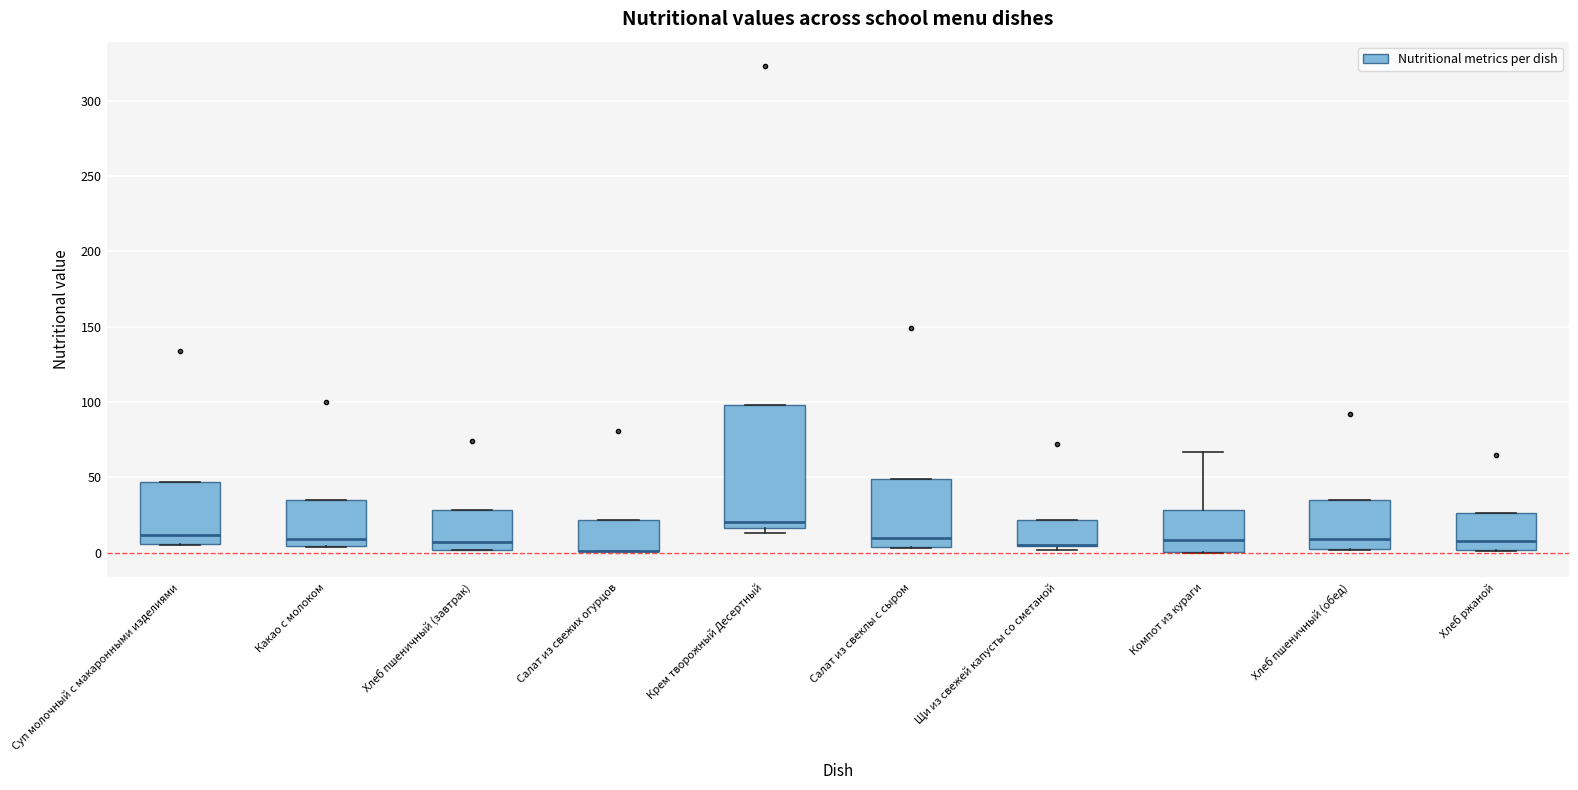

Reading left to right, read every box against the y-axis: the position of its median line, the range the box covers, and the ends of its whiskers. The values are not printed on the chart, so give them approximately, as read against the axis.

Суп молочный с макаронными изделиями: median 10, box 5 to 45, whiskers 5 to 45
Какао с молоком: median 10, box 5 to 35, whiskers 5 to 35
Хлеб пшеничный (завтрак): median 10, box 0 to 30, whiskers 0 to 30
Салат из свежих огурцов: median 0 (drawn on the box's lower edge), box 0 to 20, whiskers 0 to 20
Крем творожный Десертный: median 20, box 15 to 100, whiskers 15 (just below the box's lower edge) to 100
Салат из свеклы с сыром: median 10, box 5 to 50, whiskers 5 to 50
Щи из свежей капусты со сметаной: median 5 (drawn on the box's lower edge), box 5 to 20, whiskers 0 to 20
Компот из кураги: median 10, box 0 to 30, whiskers 0 to 65
Хлеб пшеничный (обед): median 10, box 5 to 35, whiskers 0 to 35
Хлеб ржаной: median 10, box 0 to 25, whiskers 0 to 25